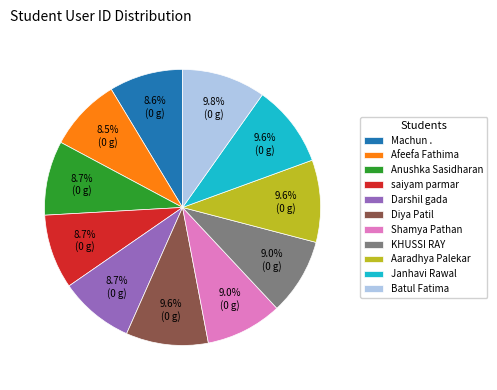

What portion of the pie excludes Diya Patil?

90.4%